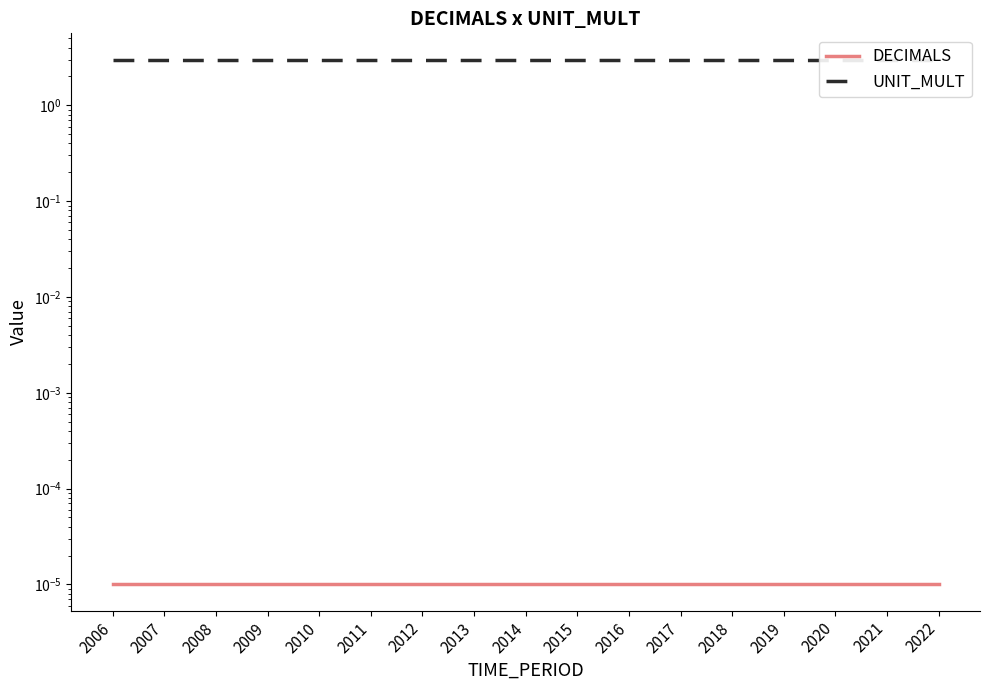

Rank the categories by DECIMALS value from highest to lowest.

2006, 2007, 2008, 2009, 2010, 2011, 2012, 2013, 2014, 2015, 2016, 2017, 2018, 2019, 2020, 2021, 2022